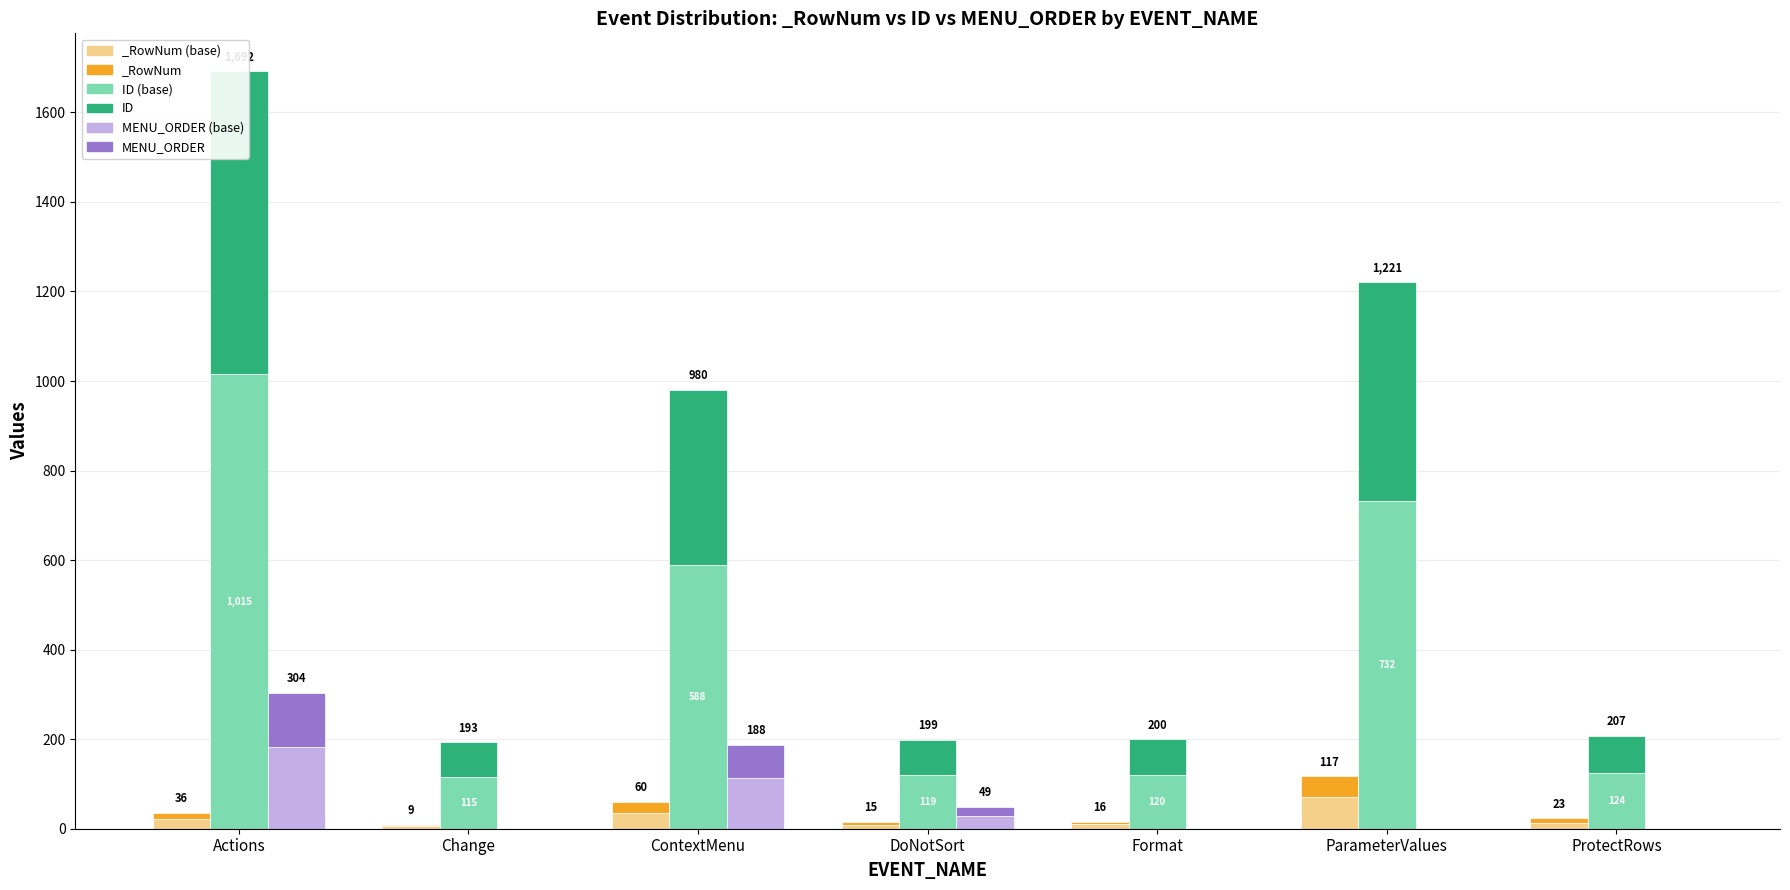

Does the chart contain any negative values?

No